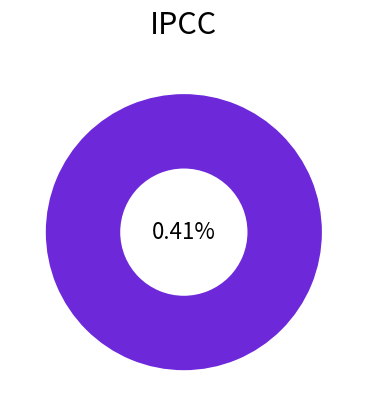

Combined, what portion of the pie is tx_type: Regular (direction 1) and tx_type: Regular (direction -1)?

100.0%